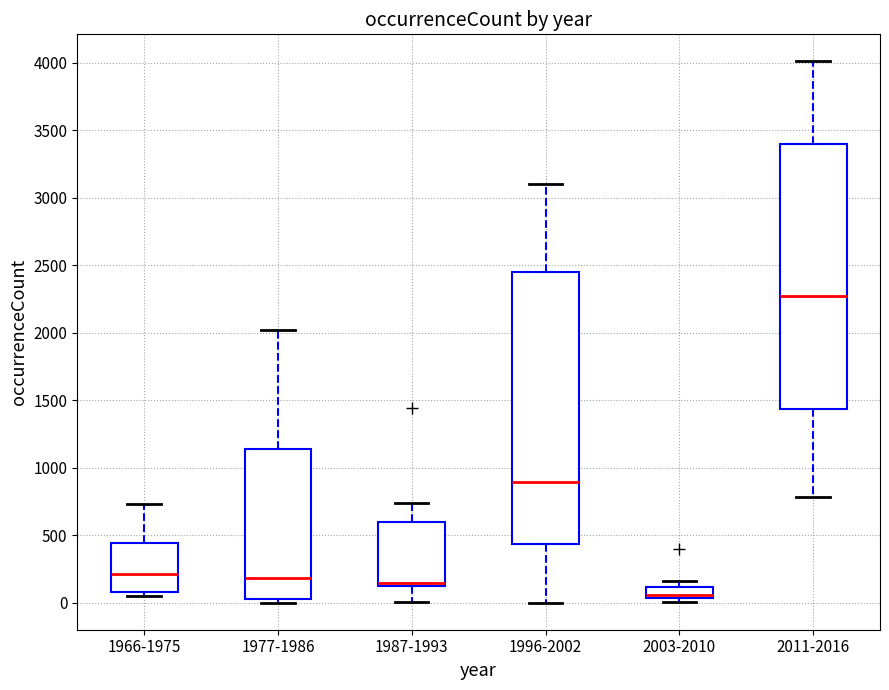

Where is the lower edge of the box for 2003-2010 on the y-axis? The values are not printed on the chart, so give them approximately, as read against the axis.

50